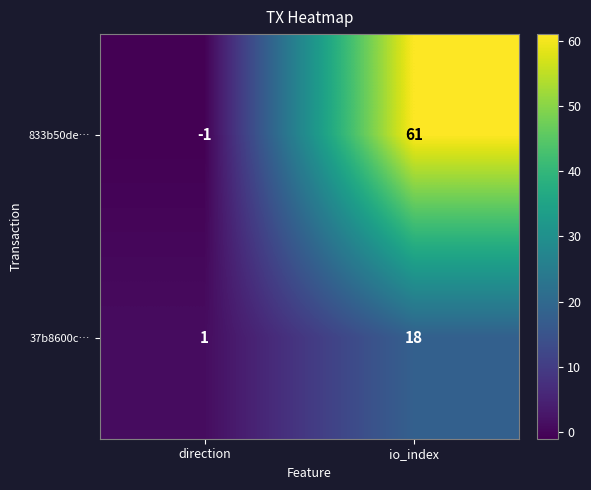

The 37b8600c… series shows 25 at io_index. True or false?

False